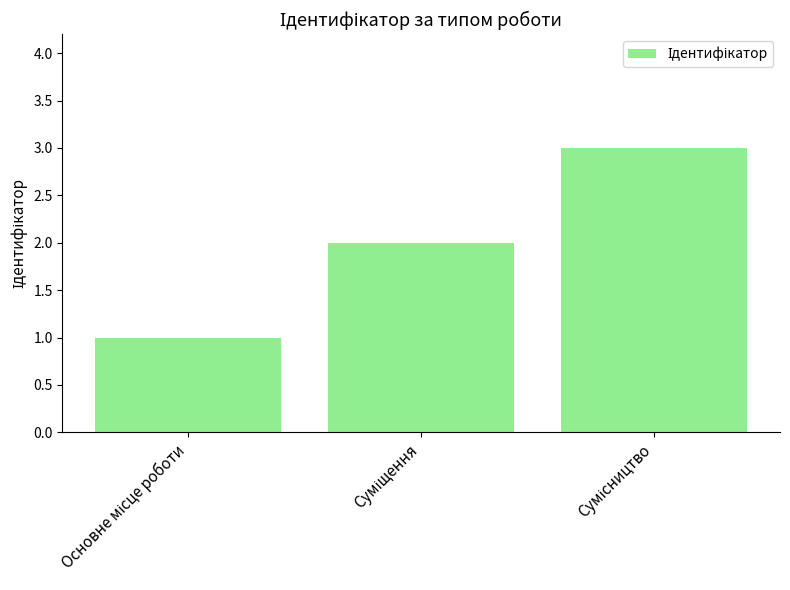

Does the chart contain any negative values?

No